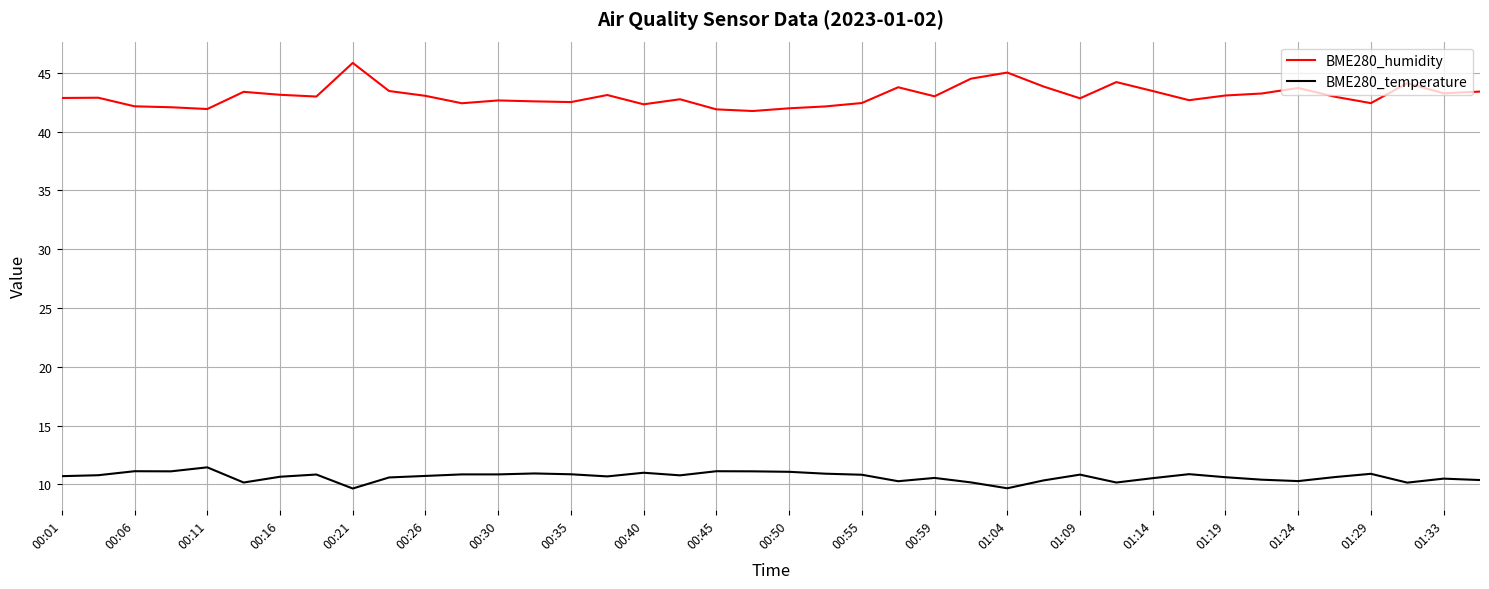

List the series in order of their overall mean, highest first.

BME280_humidity, BME280_temperature